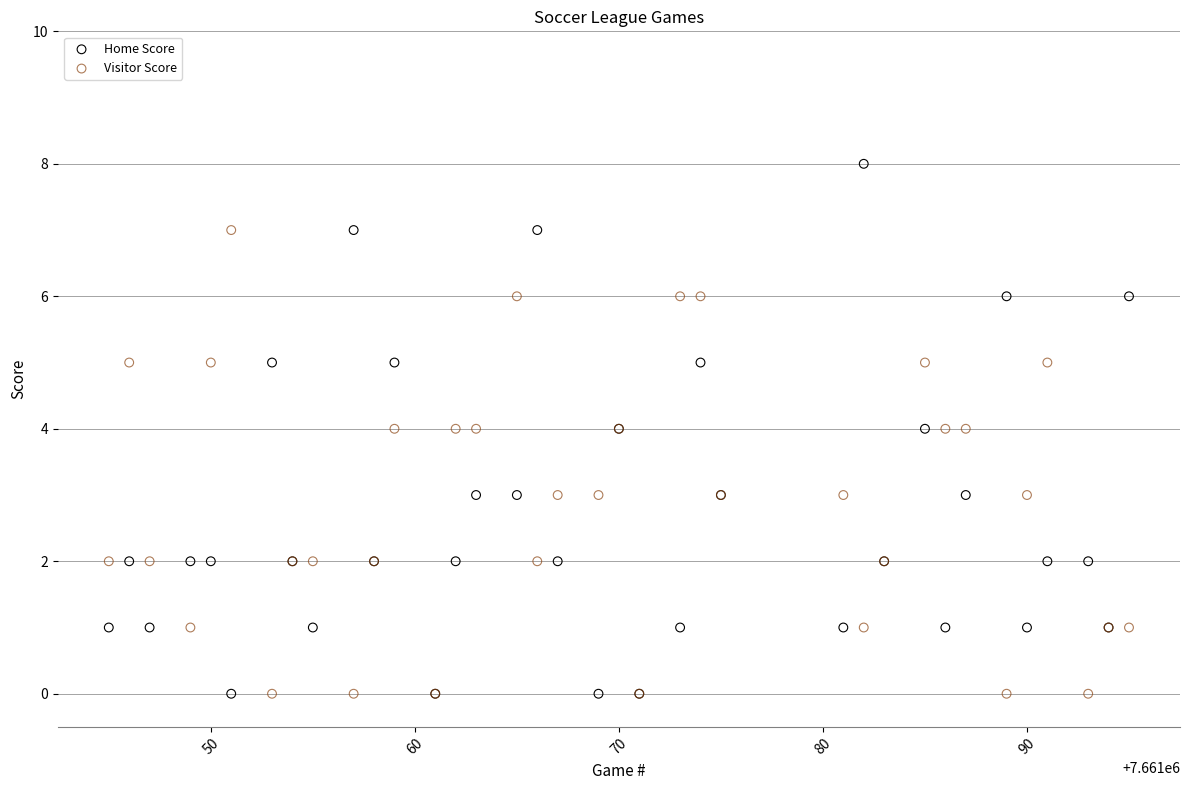

Which series contains the highest Y value?

Home Score